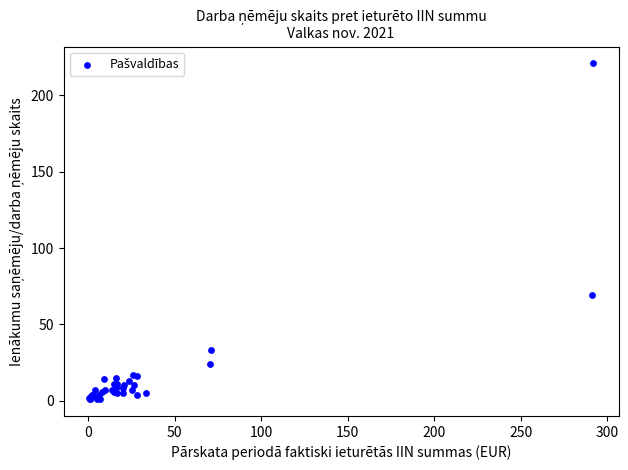

What Y value in the scatter plot is closest to 111?

69